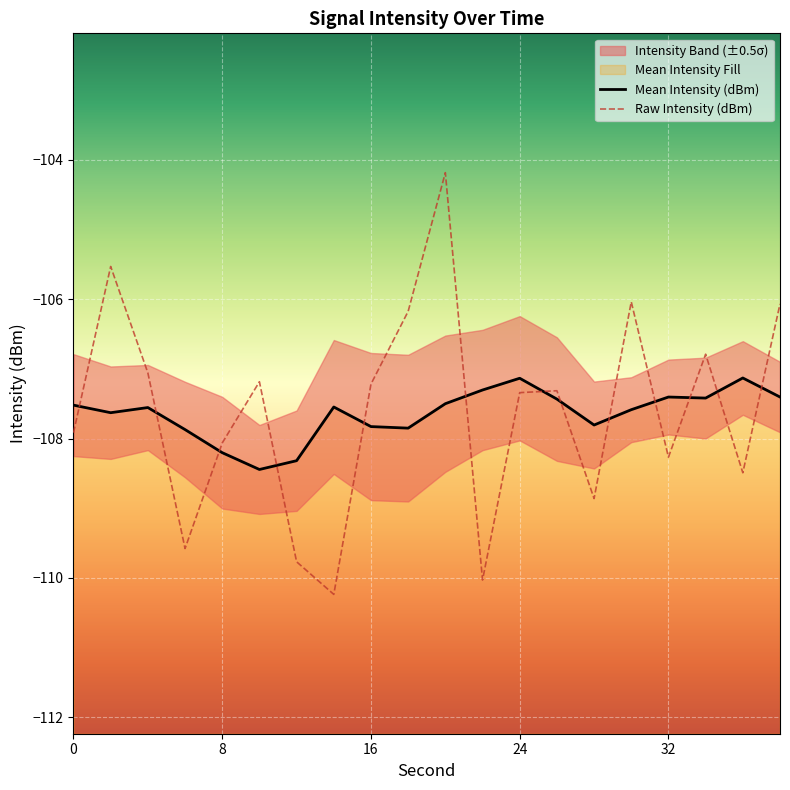

What is the minimum value for Raw Intensity (dBm)?

-110.2